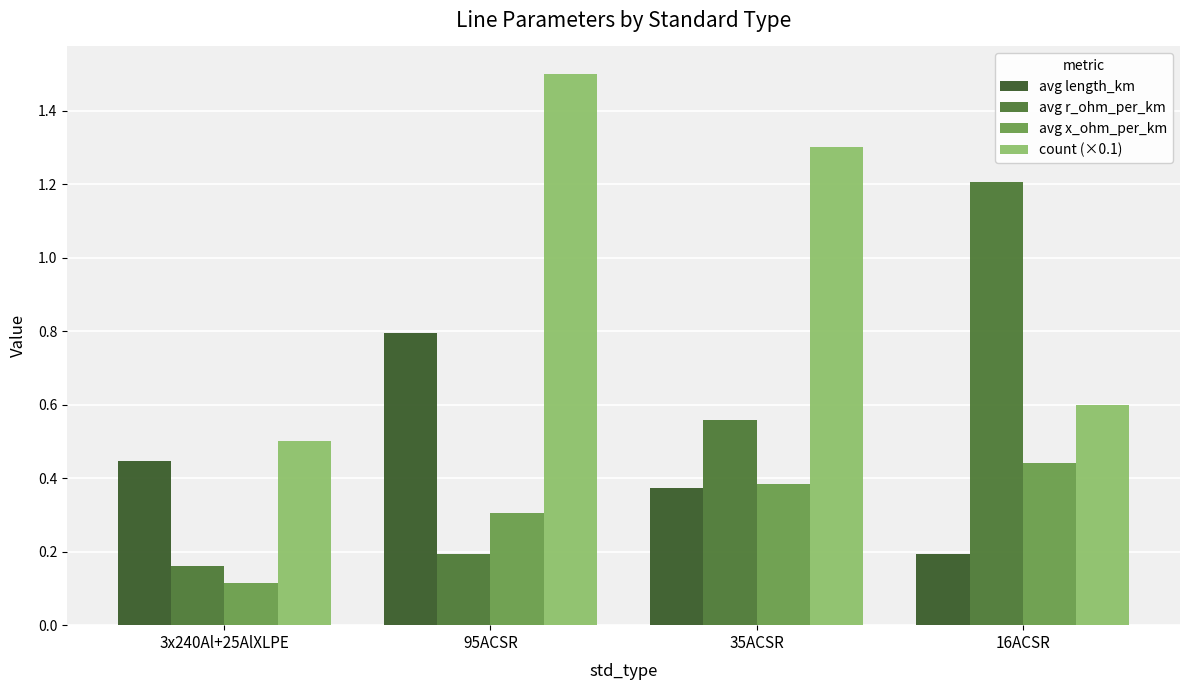

Which series has the largest total across all categories?

count (×0.1)